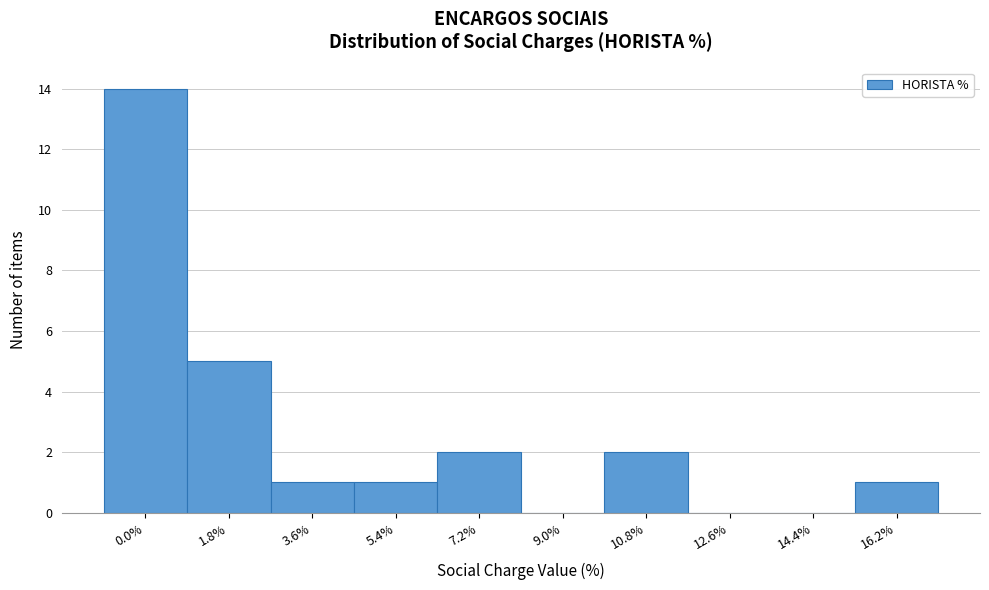

Reading left to right, extract all data points from this chart.

0.0%=14	1.8%=5	3.6%=1	5.4%=1	7.2%=2	9.0%=0	10.8%=2	12.6%=0	14.4%=0	16.2%=1